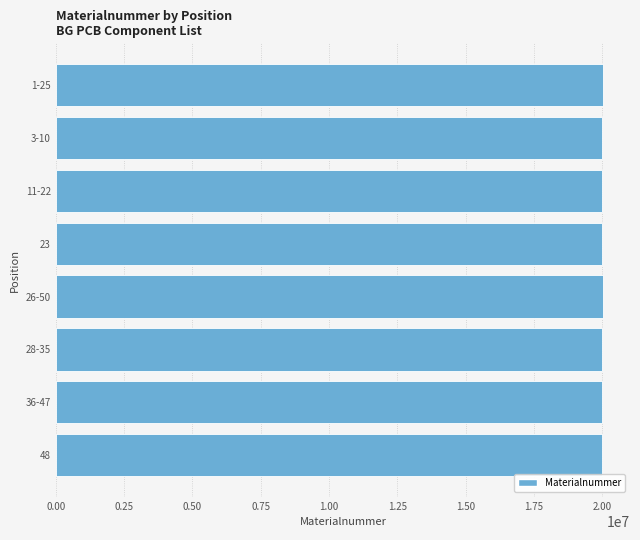

Approximately how many times larger is the value at 3-10 compared to 26-50?

1.0